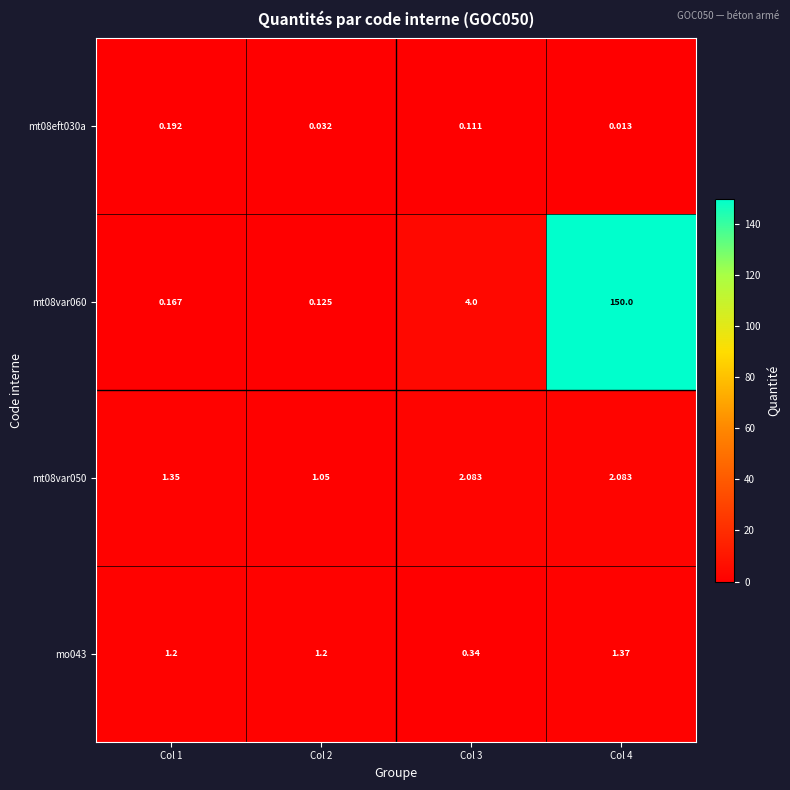

Is the value of mt08eft030a at Col 4 greater than the value of mt08var060 at Col 2?

No